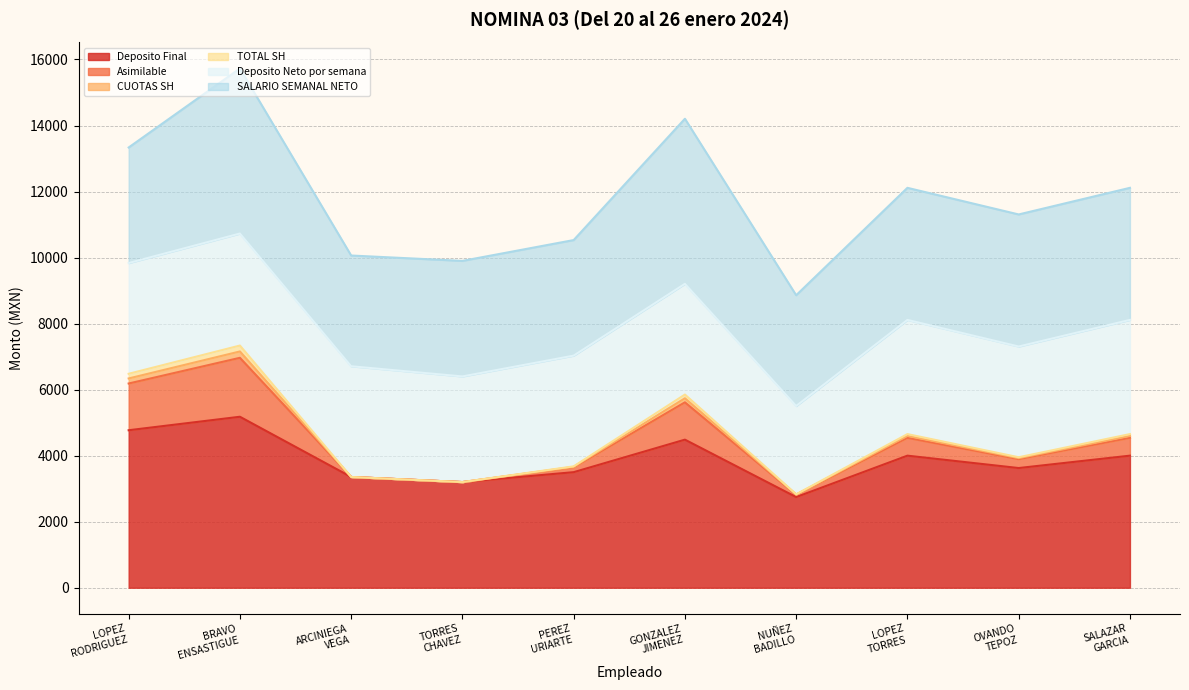

True or false: TOTAL SH and Deposito Final cross at least once.

False